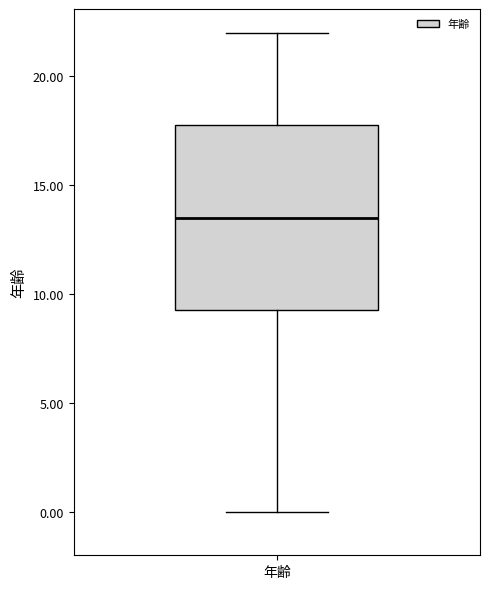

Read this box plot against the y-axis: the position of the median line, the range covered by the box, and the ends of both whiskers. The values are not printed on the chart, so give them approximately, as read against the axis.

median 13.5, box 9.5 to 18.0, whiskers 0.0 to 22.0